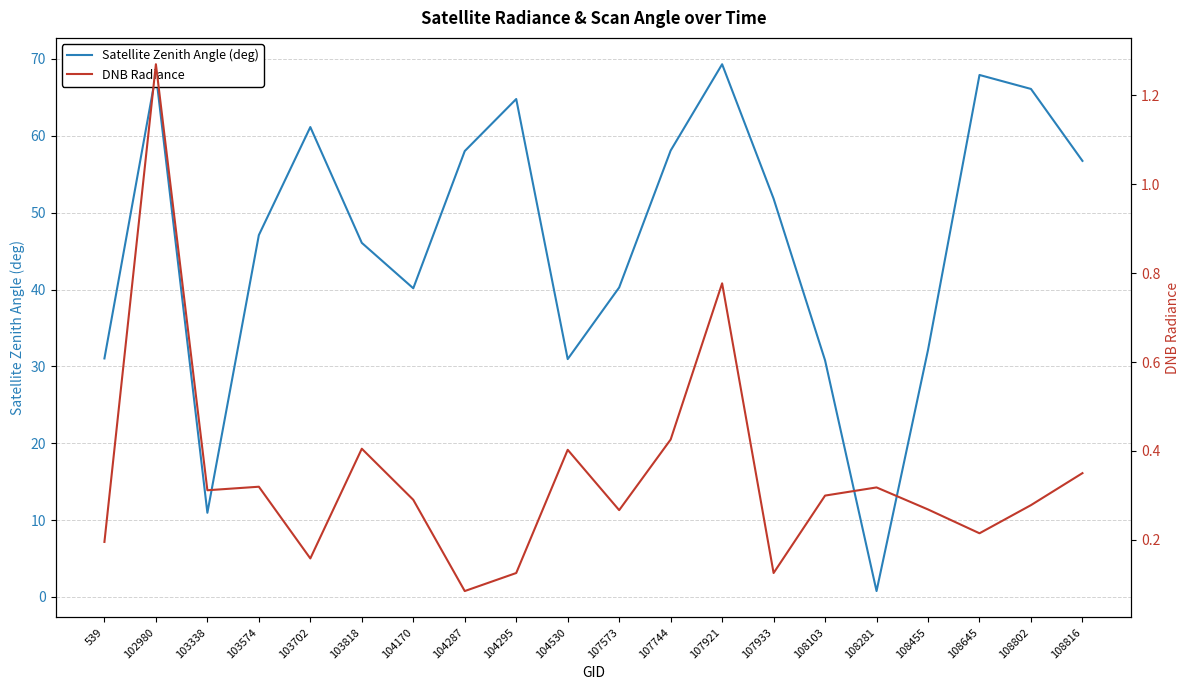

Reading left to right, transcribe all the data shown in this chart.

Satellite Zenith Angle (deg): 31.0	68.0	10.9	47.1	61.1	46.1	40.2	58.0	64.8	30.9	40.3	58.1	69.3	51.8	30.8	0.8	32.1	67.9	66.1	56.7
DNB Radiance: 0.2	1.3	0.3	0.3	0.2	0.4	0.3	0.1	0.1	0.4	0.3	0.4	0.8	0.1	0.3	0.3	0.3	0.2	0.3	0.3